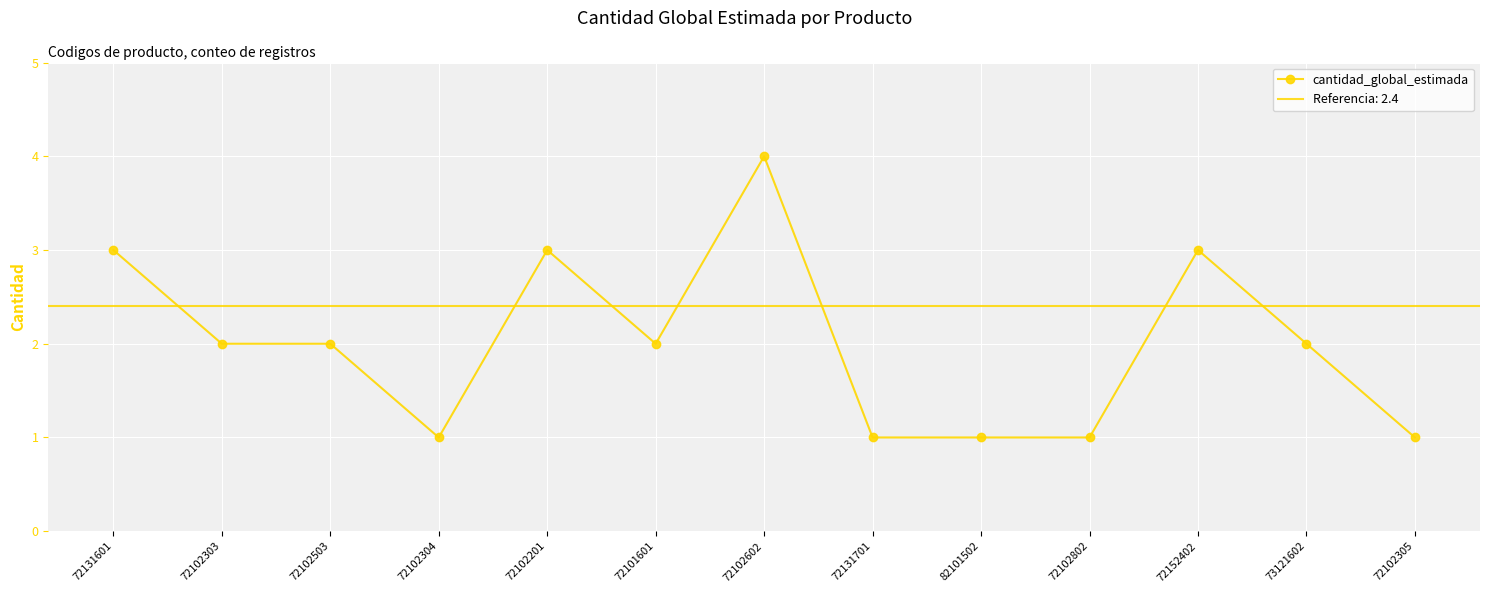

Which has a higher value, 72102304 or 72131601?

72131601